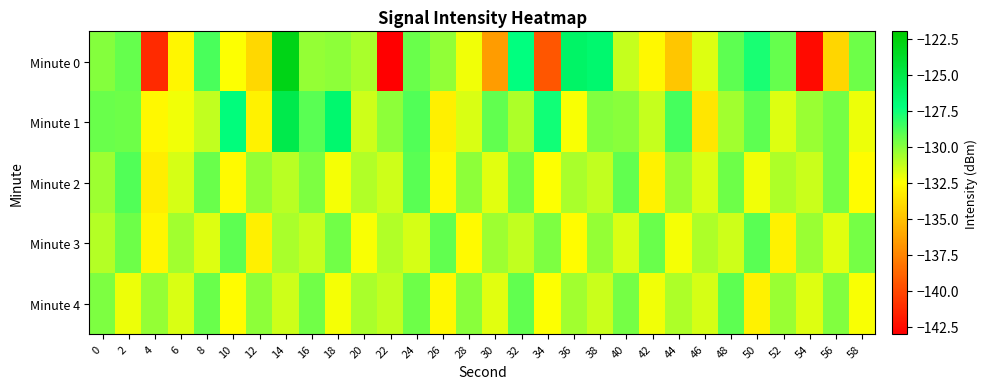

Which series has the widest spread of values?

Minute 0